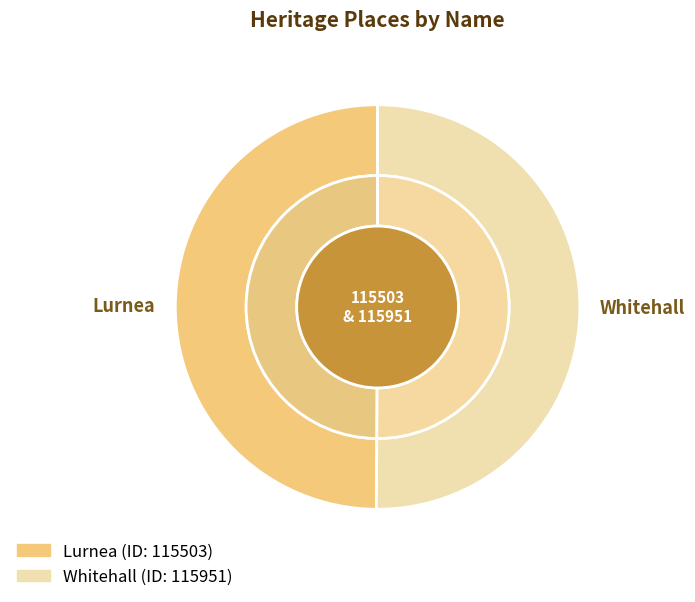

Which has a higher value, Lurnea or Whitehall?

Whitehall